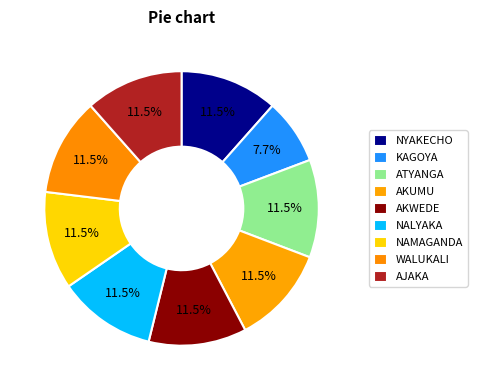

What is the smallest slice in the pie chart?

KAGOYA SIIDA